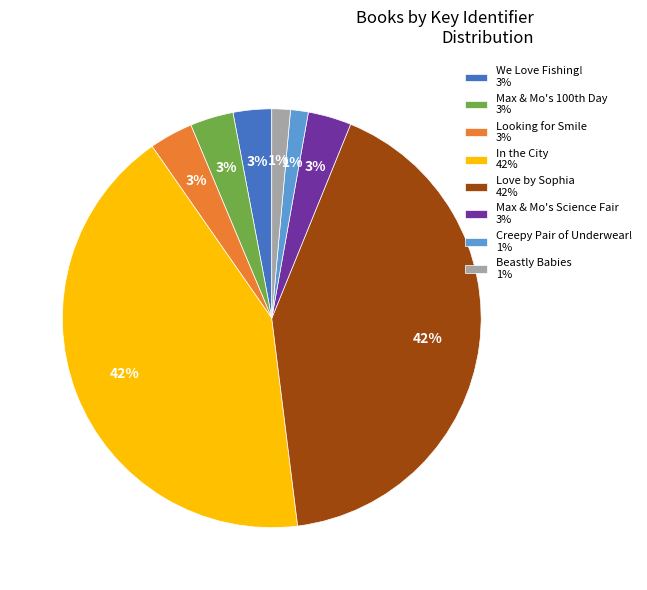

What percentage is the Creepy Pair of Underwear! 1% slice, to the nearest percent?

1%